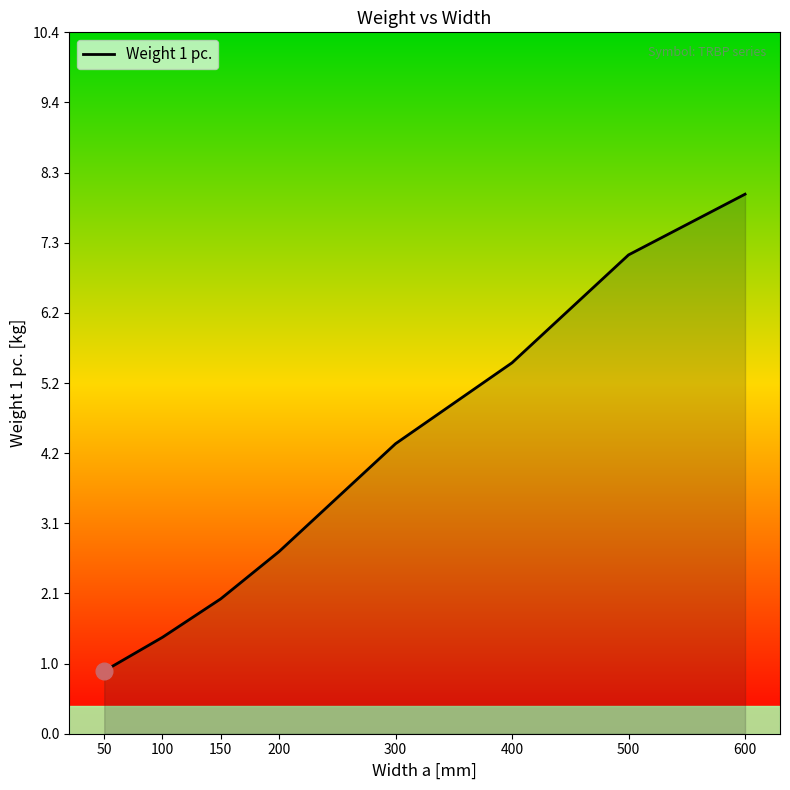

True or false: the data has more than 0 interior local peaks.

False